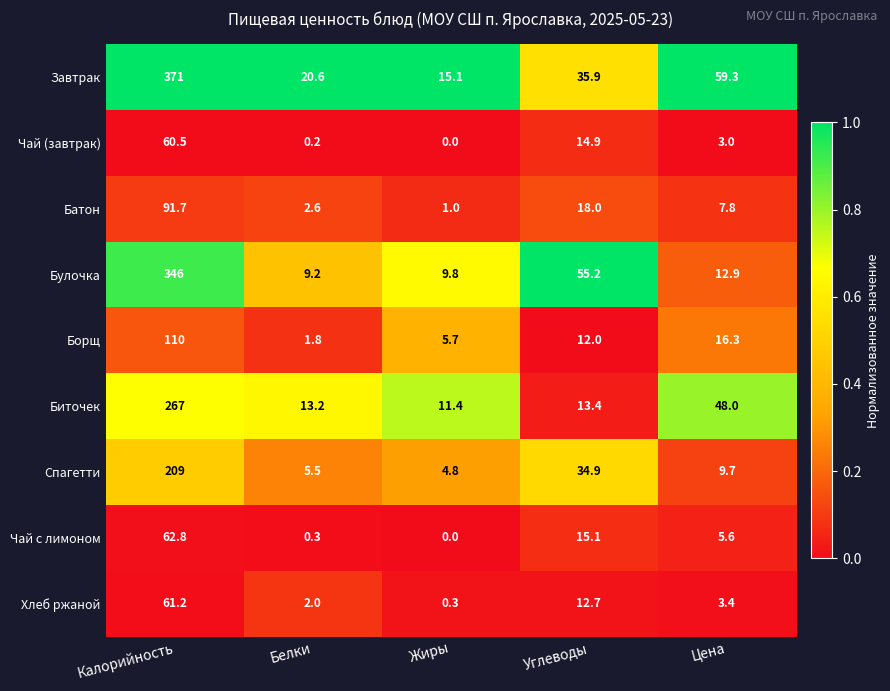

True or false: Булочка has a value of 4.7 at Жиры.

False